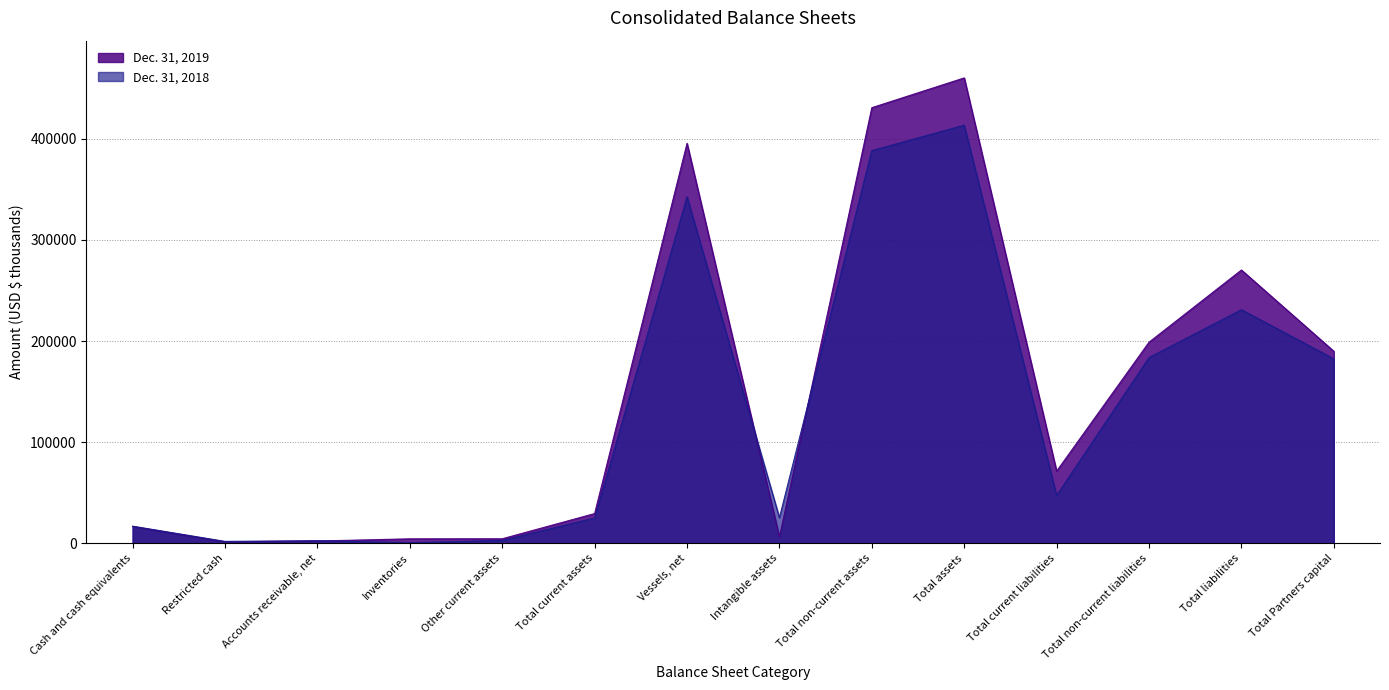

At which category does Dec. 31, 2019 reach its first local peak?

Vessels, net